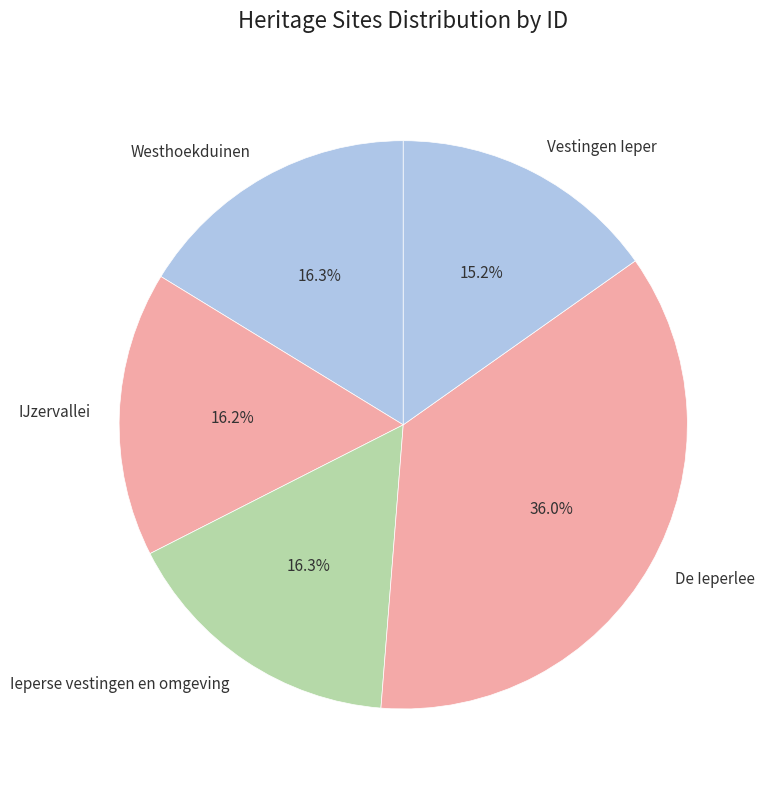

How much of the chart is everything except Vestingen Ieper?

84.8%